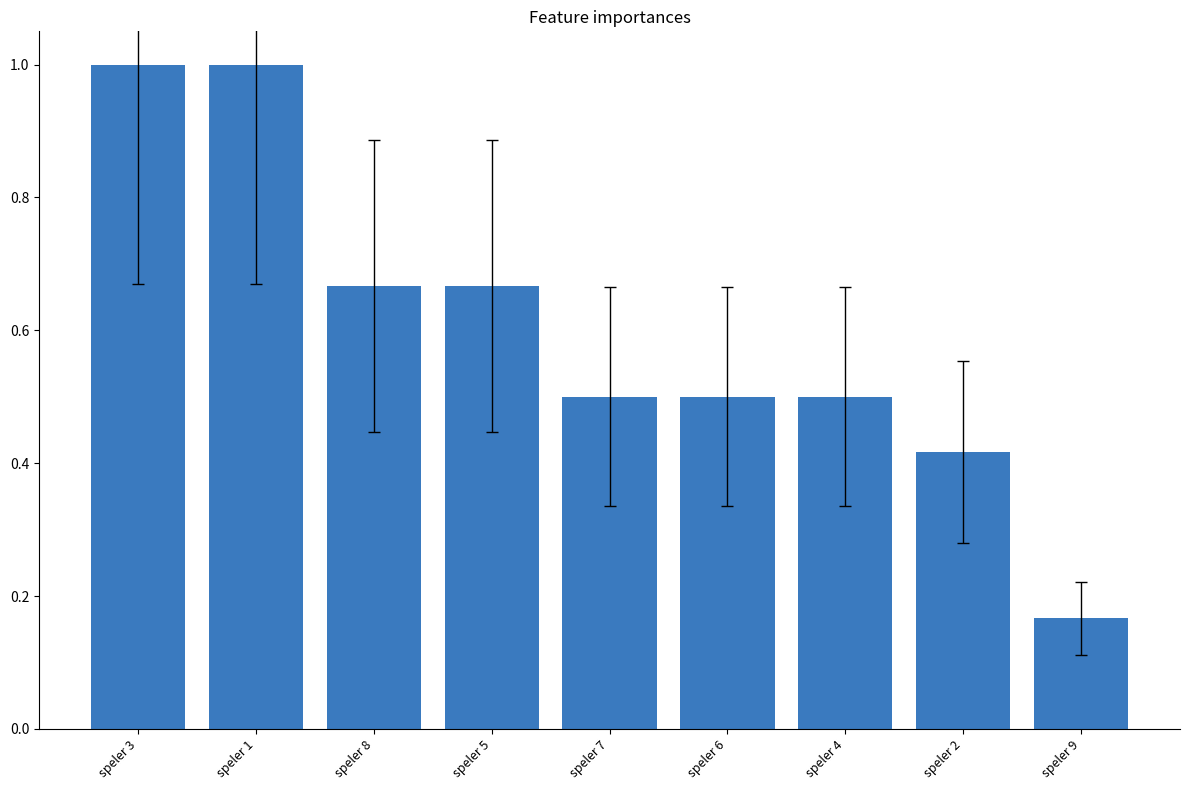

Is it true that the value at speler 9 is 0.0?

False